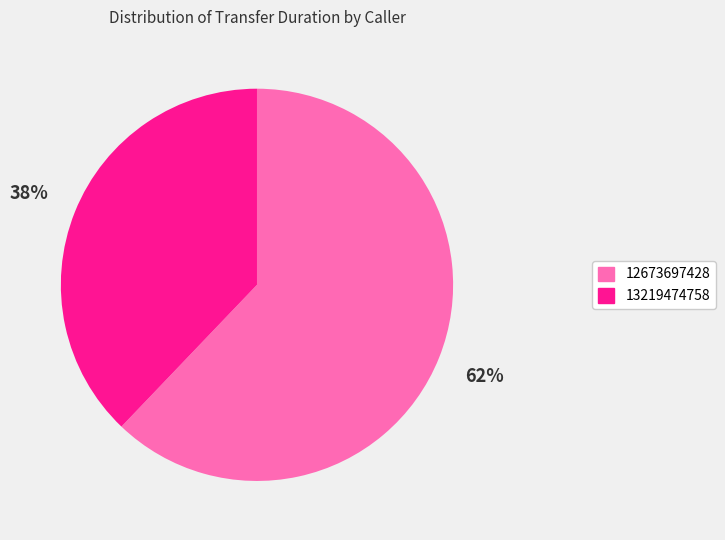

Which category accounts for the majority?

12673697428